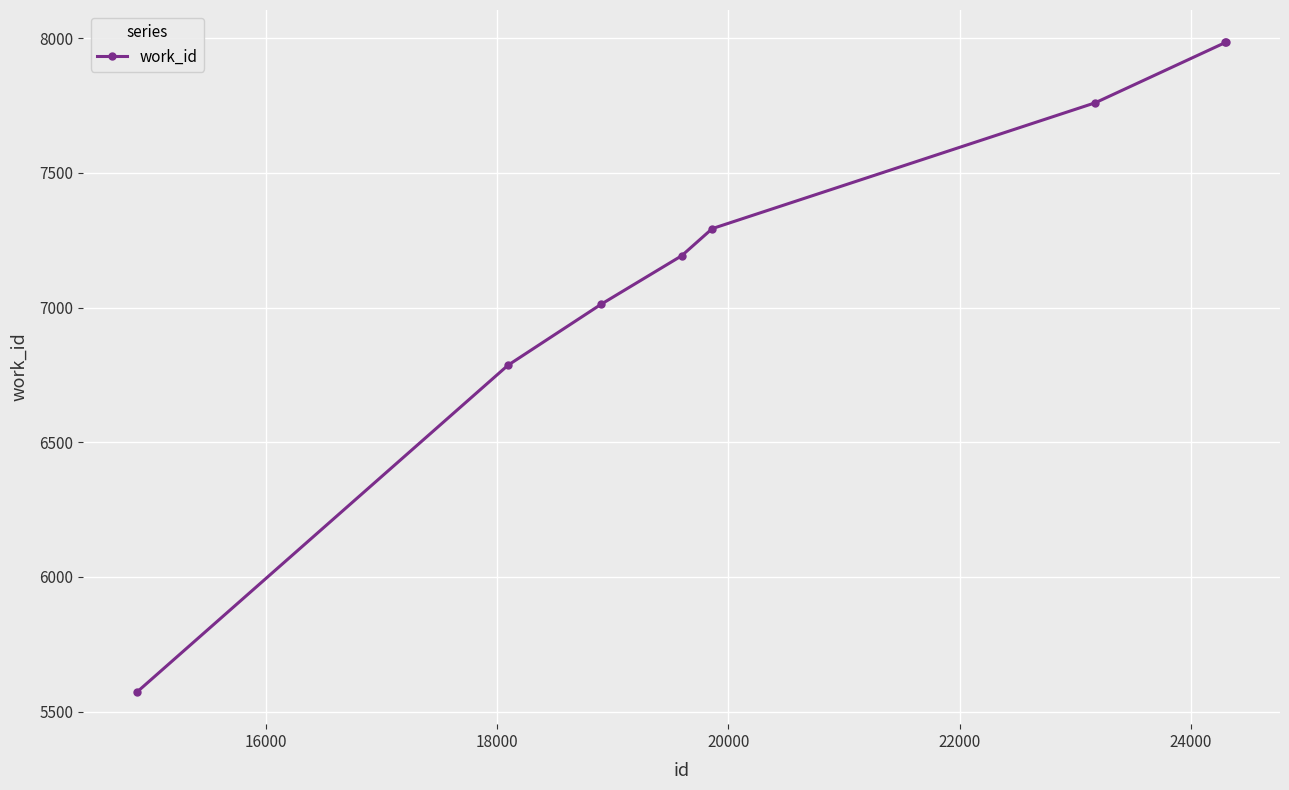

What is the difference between the maximum and minimum values?

2410